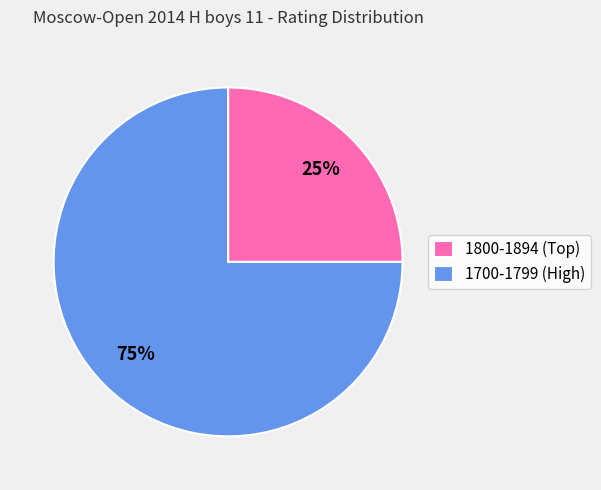

What is the largest slice in the pie chart?

1700-1799 (High)